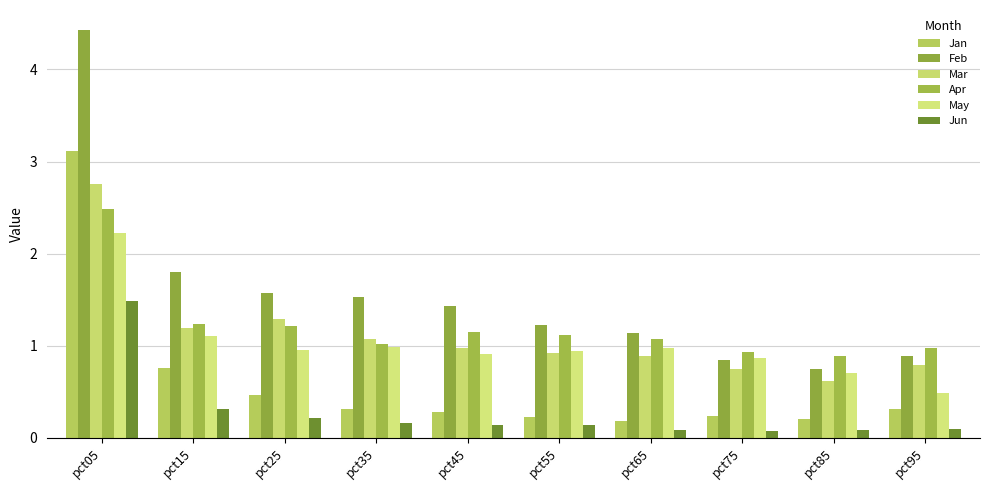

How many data points in Feb are less than 1?

3